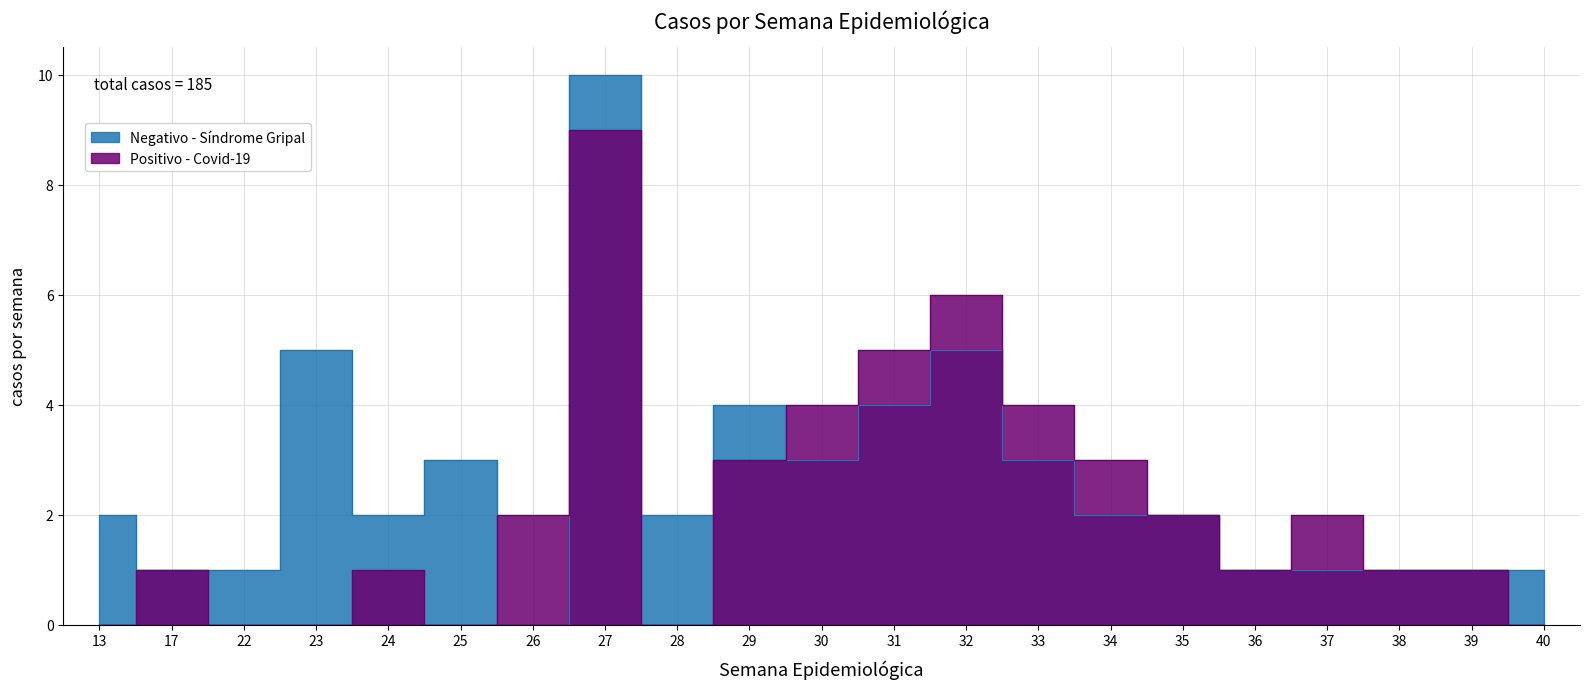

Read the Positivo - Covid-19 value at 36.

1